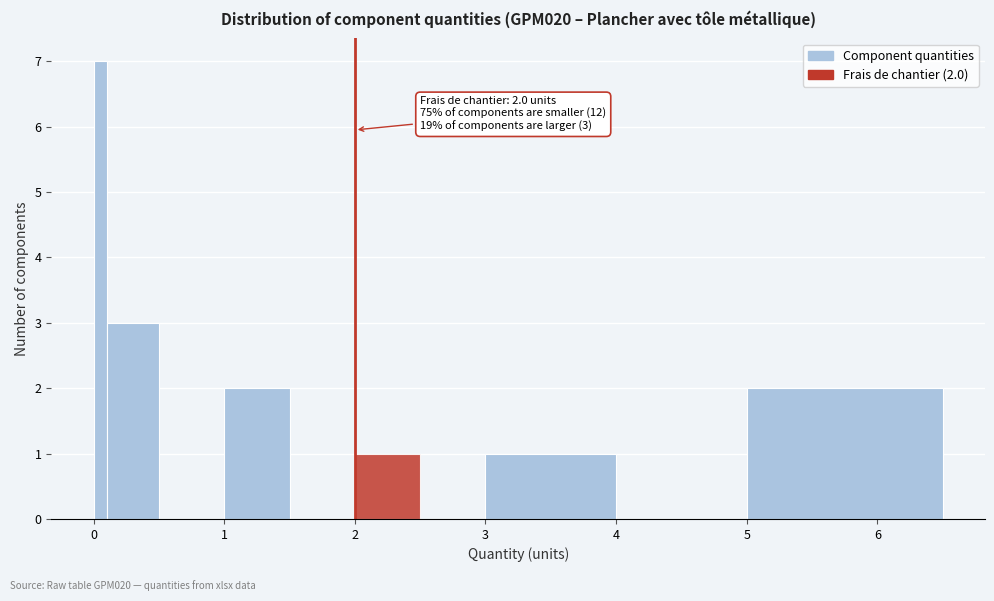

Around what value on the x-axis is the tallest bar? Give the approximate position of its centre, as read against the axis.

0.1